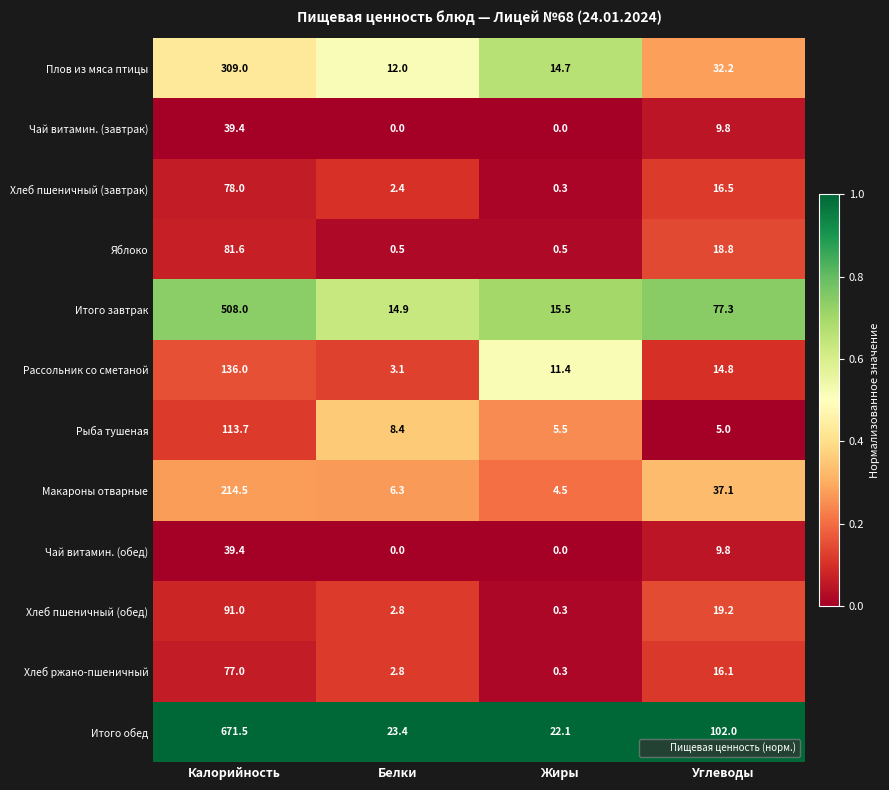

The value of Итого завтрак at Белки is 14.9. True or false?

True